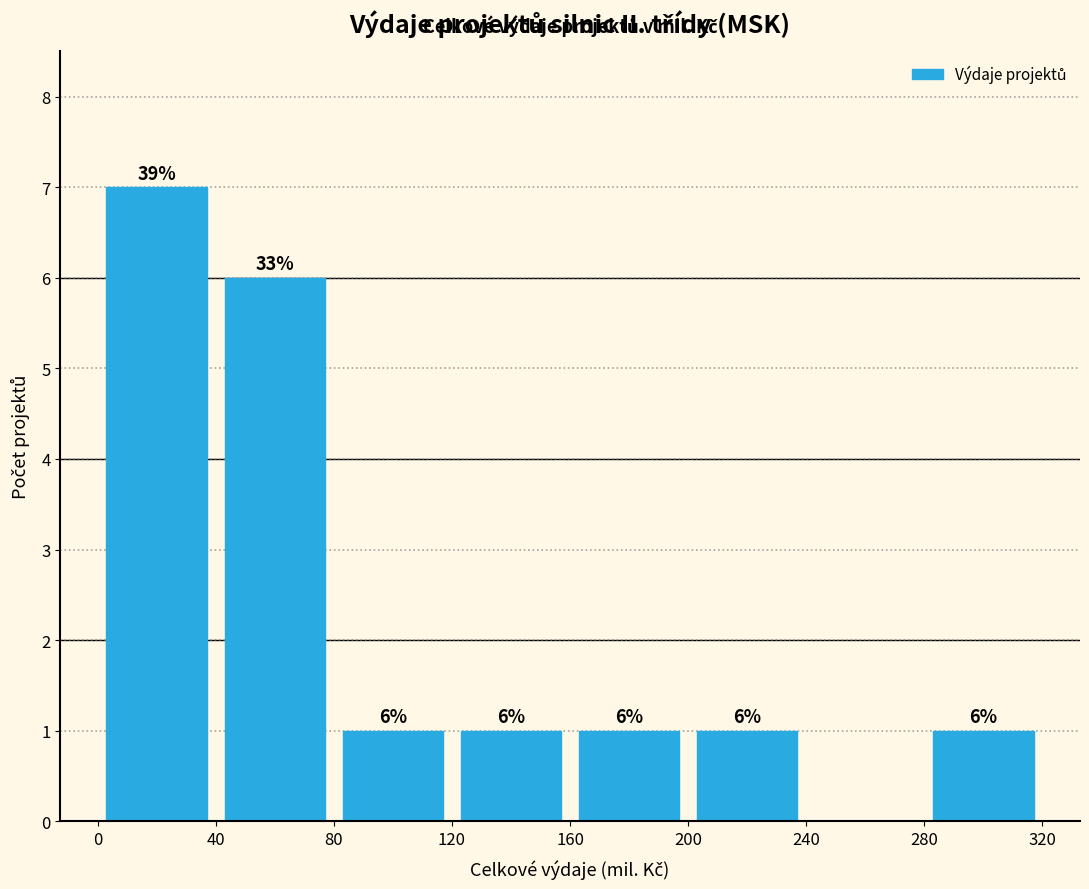

Over which range of the x-axis is the bar tallest?

0 to 40